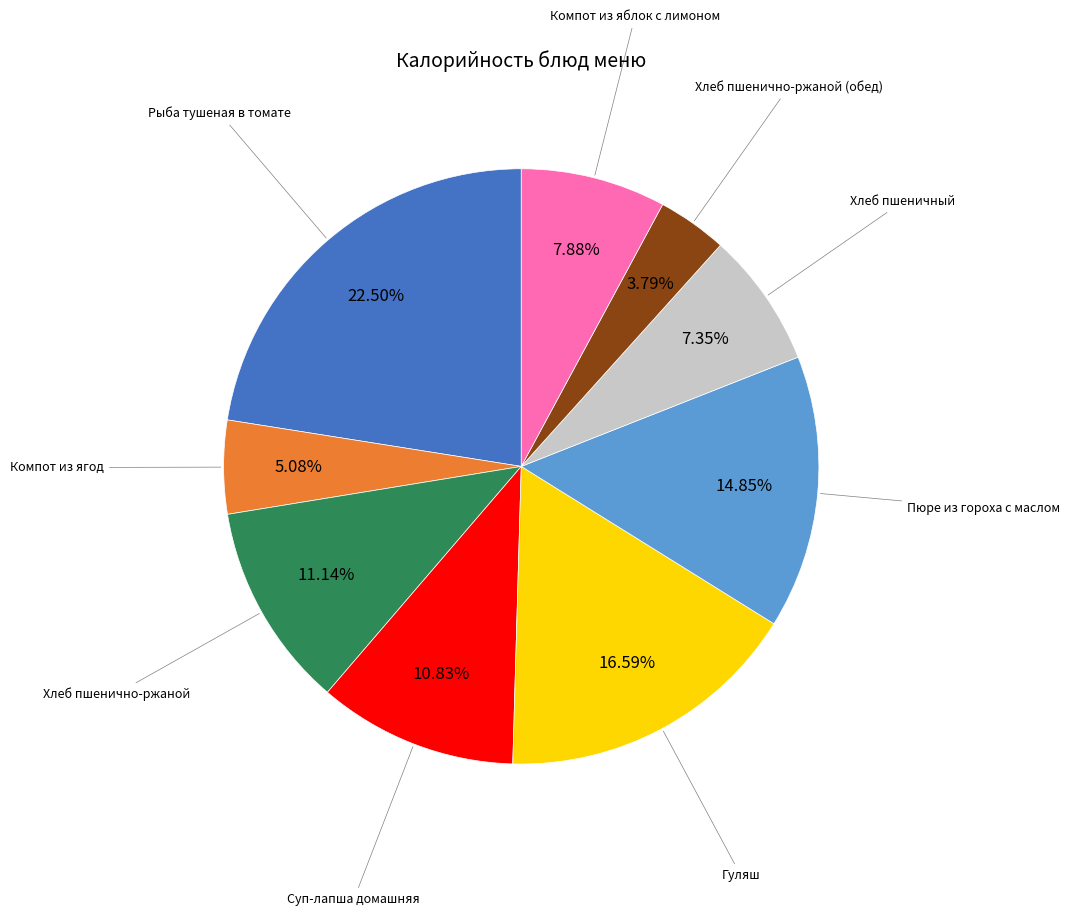

Is there any slice that represents more than half of the pie?

No